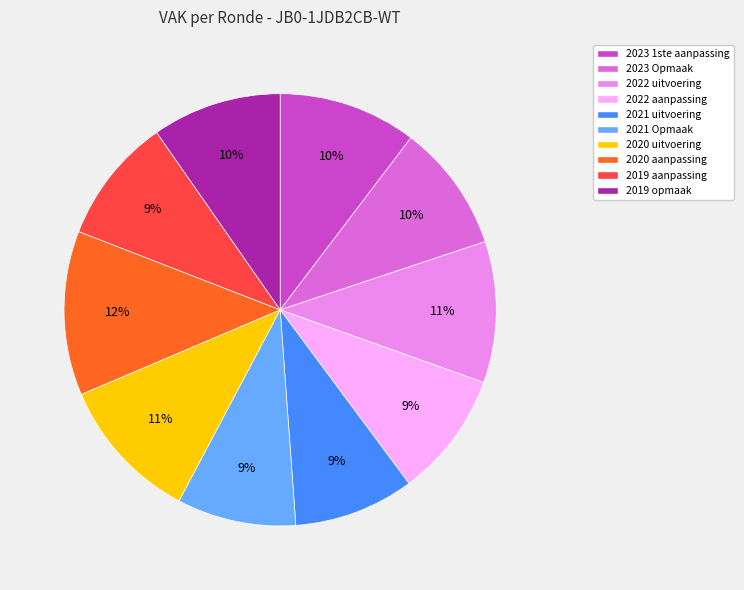

To the nearest percent, what portion does 2022 aanpassing represent?

9%